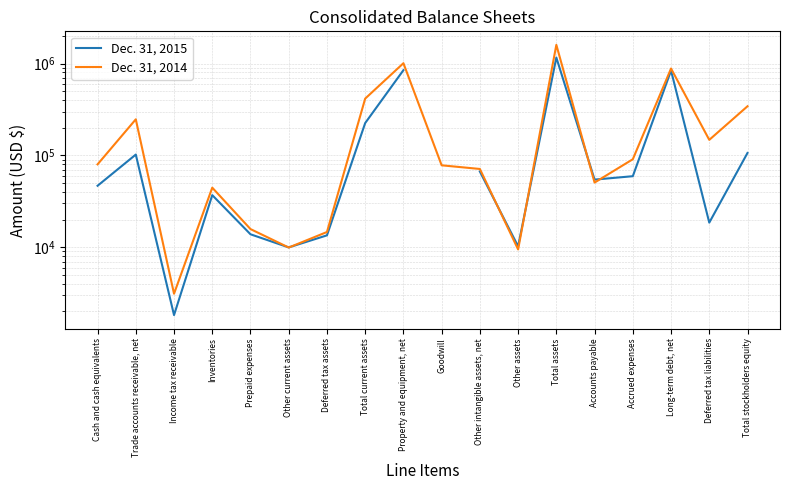

Where is the first local minimum for Dec. 31, 2014?

Income tax receivable